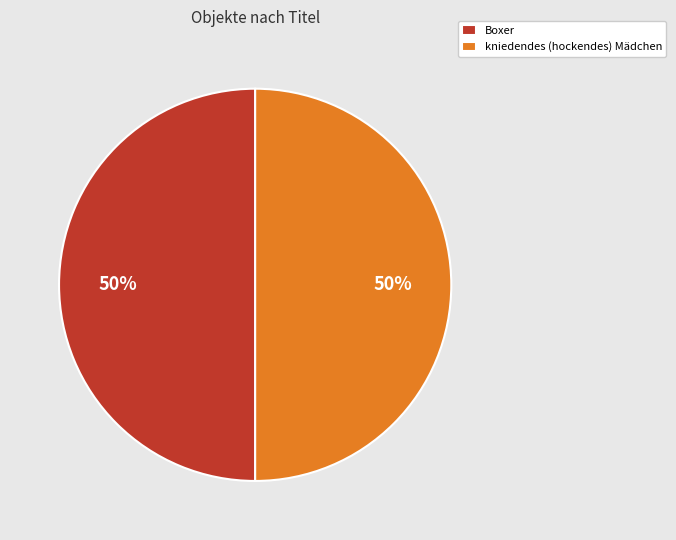

How many segments does this pie chart have?

2